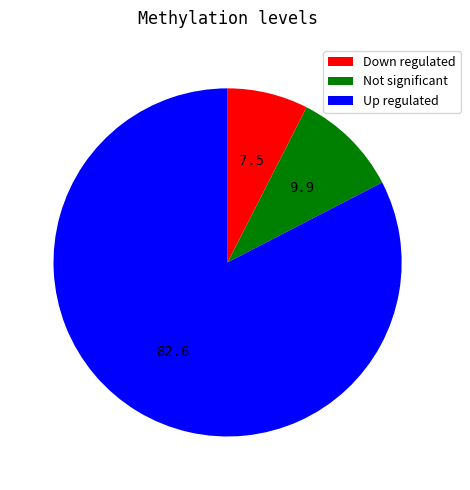

Is there any slice that represents more than half of the pie?

Yes